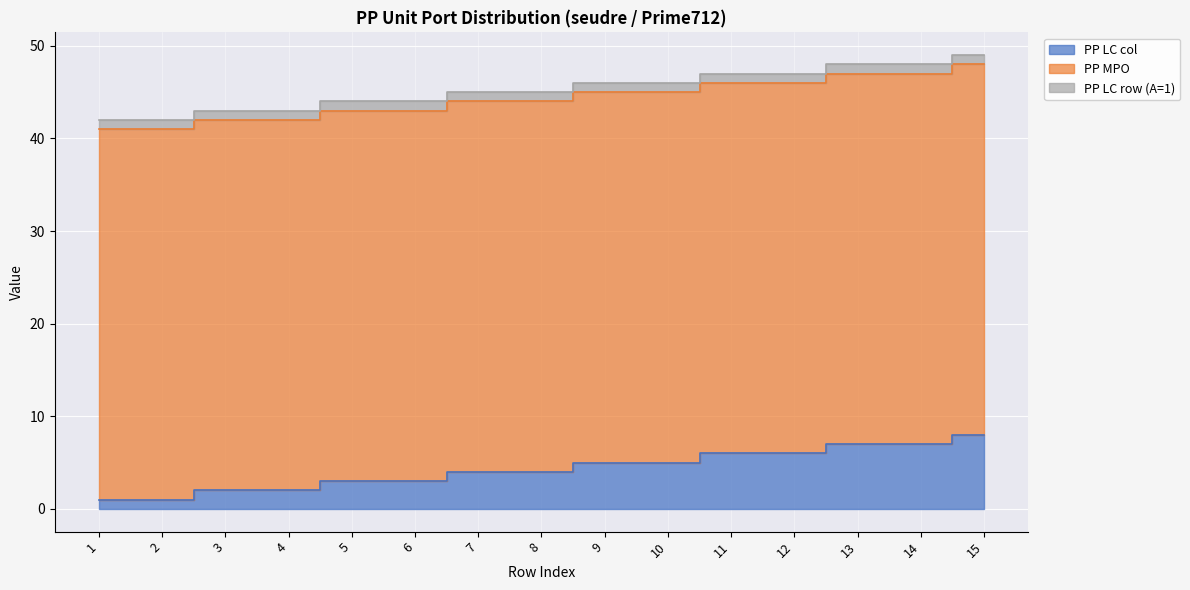

What is the lowest value of the PP LC col series?

1